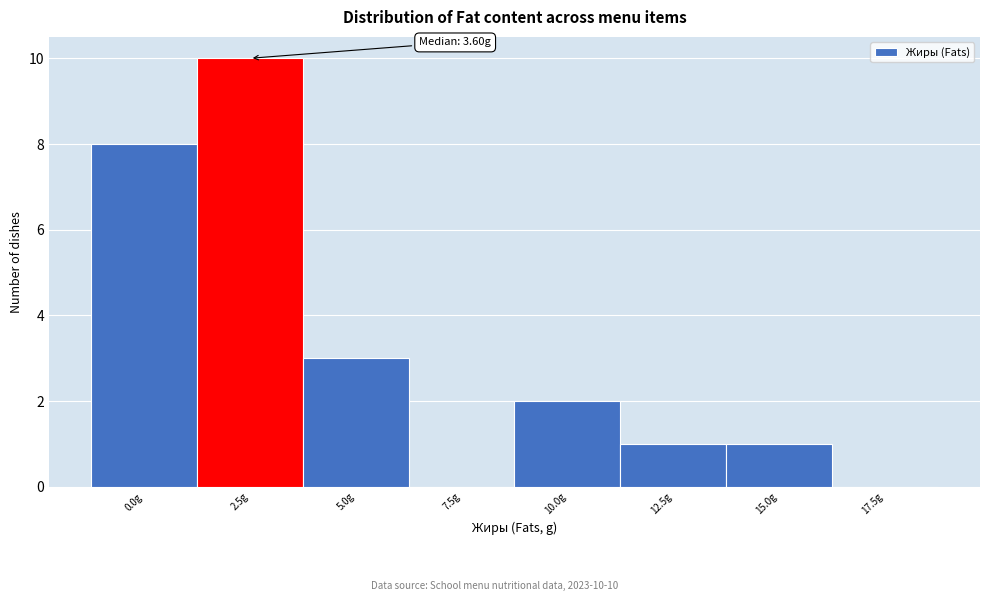

Reading left to right, what are all the values shown in this chart?

0.0g=8	2.5g=10	5.0g=3	7.5g=0	10.0g=2	12.5g=1	15.0g=1	17.5g=0